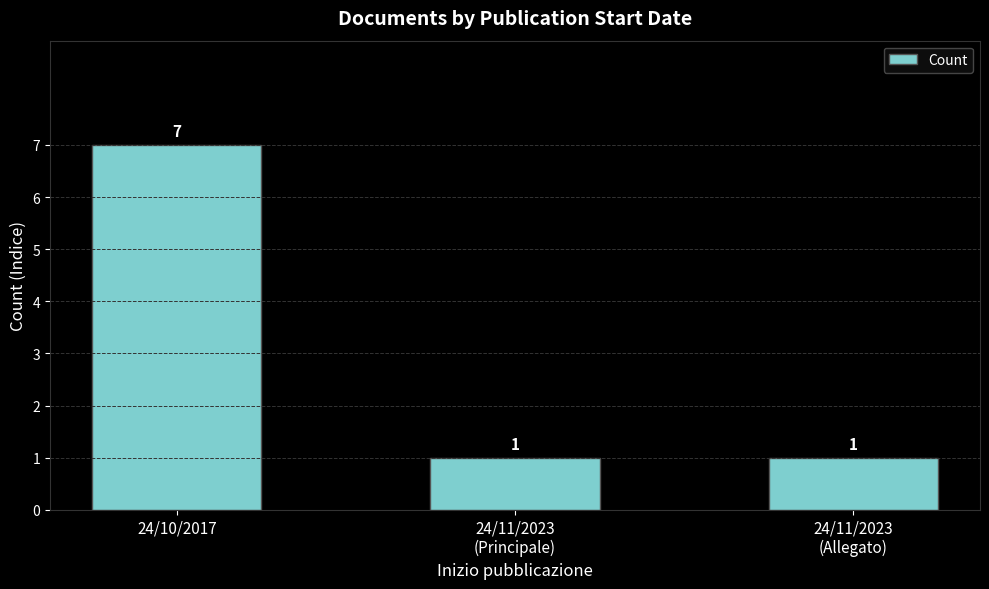

What is the change in value from 24/10/2017 to 24/11/2023
(Allegato)?

-6